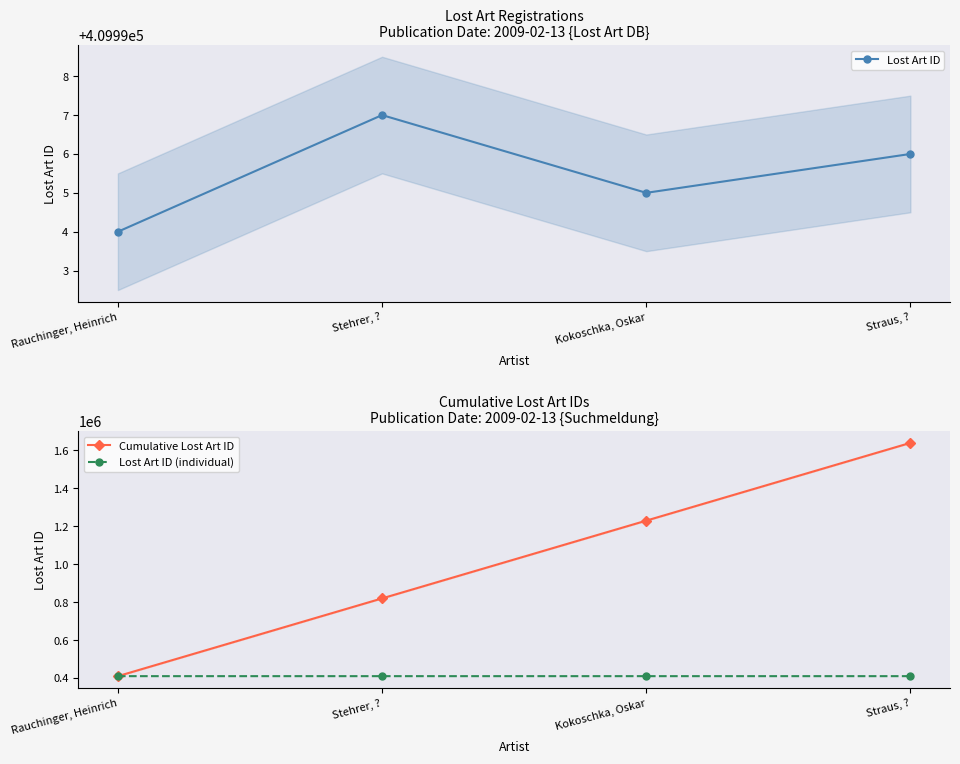

List the series in order of their peak value, highest first.

Cumulative Lost Art ID, Lost Art ID, Lost Art ID (individual)